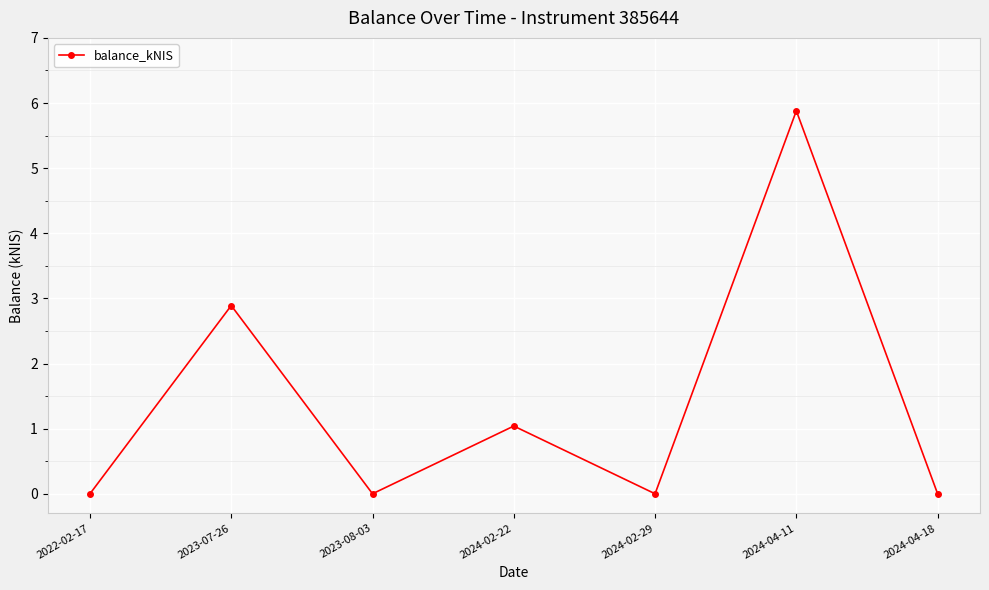

Between 2024-02-22 and 2024-04-11, which is larger?

2024-04-11